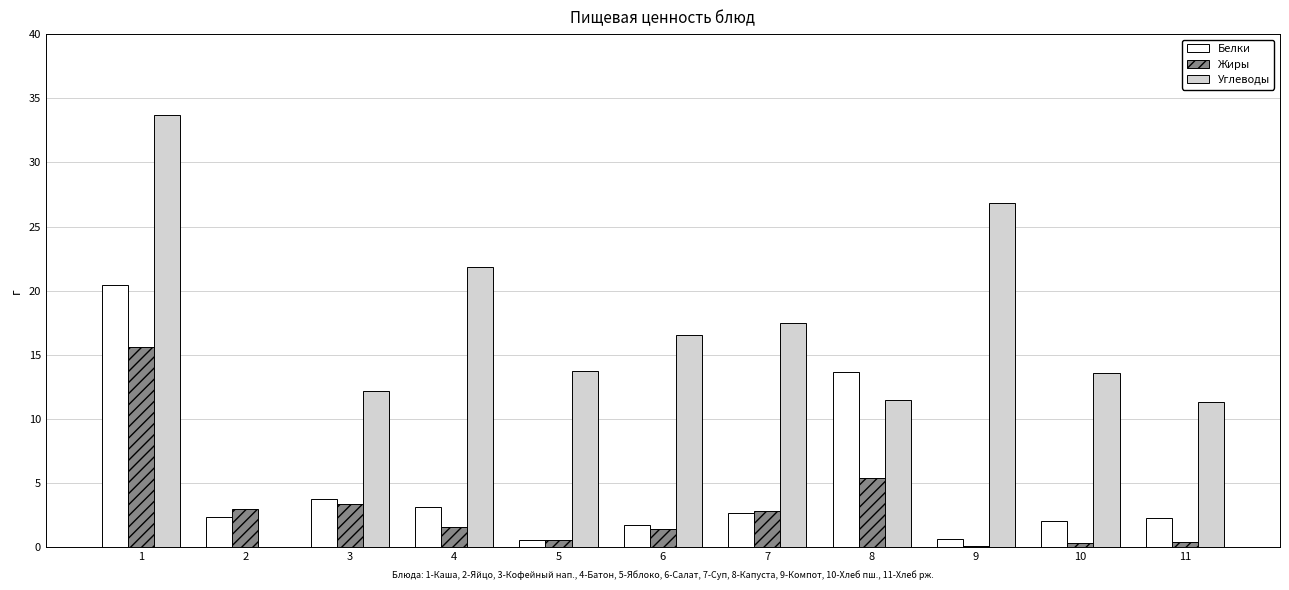

What is the total value across all series at 1?

69.7